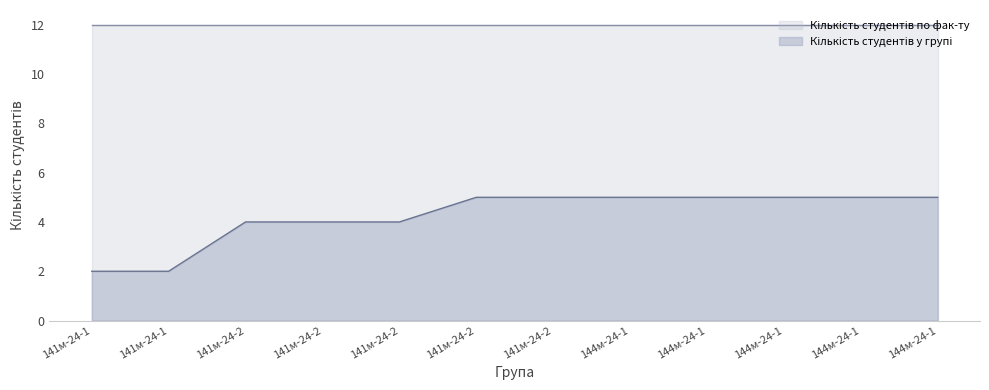

List the series in order of their peak value, highest first.

Кількість студентів по фак-ту, Кількість студентів у групі